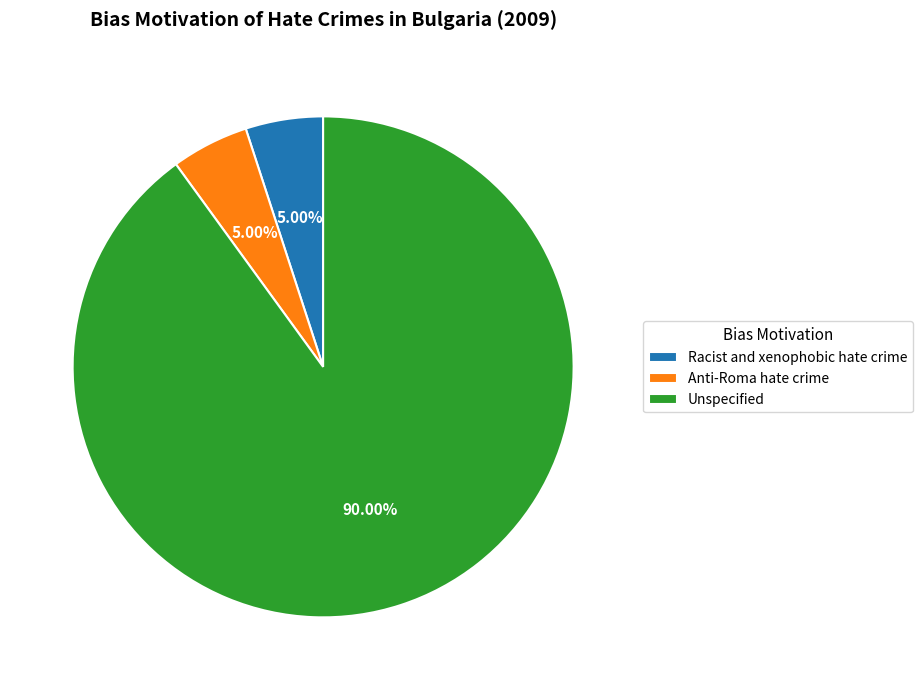

Is it true that Unspecified is 99% of the pie?

False